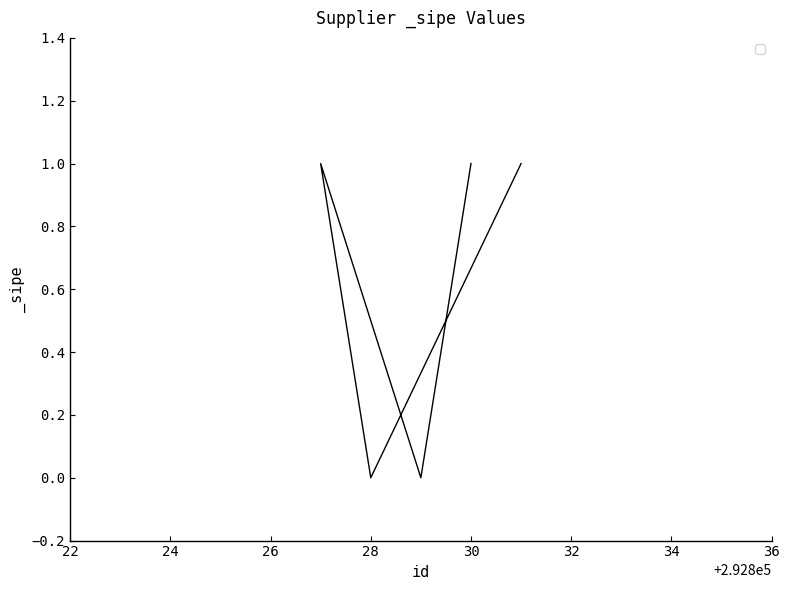

Rank the categories by value from highest to lowest.

292830, 292827, 292831, 292829, 292828